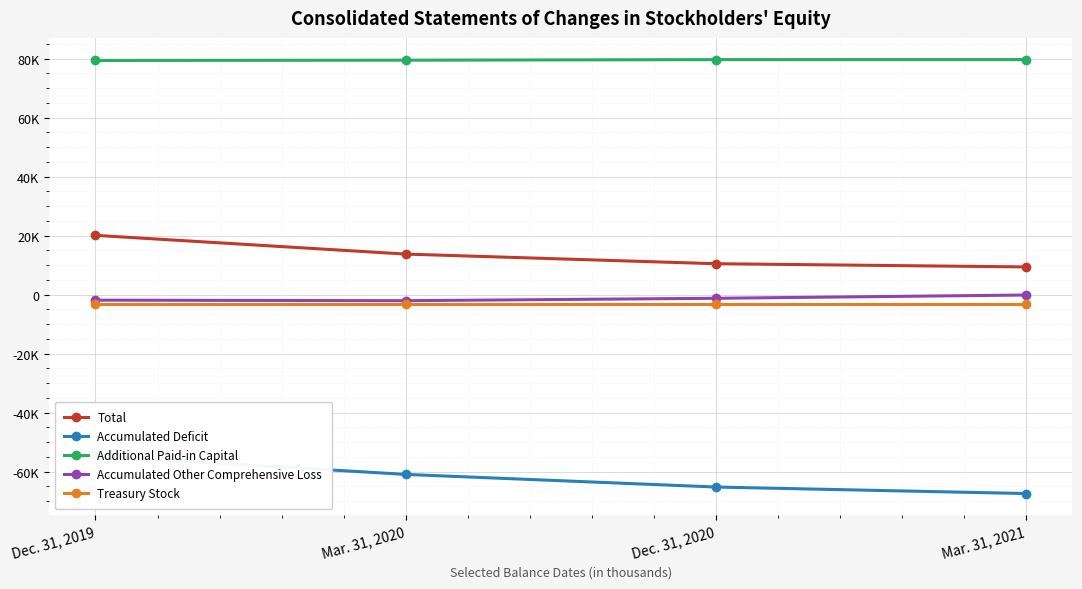

True or false: Accumulated Other Comprehensive Loss and Treasury Stock intersect in this chart.

False